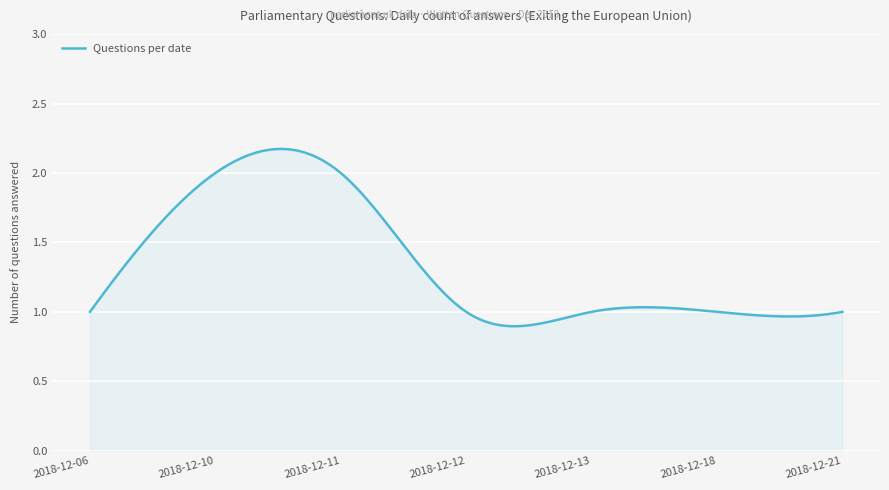

Reading right to left, transcribe all the data shown in this chart.

1	1	1	1	2	2	1